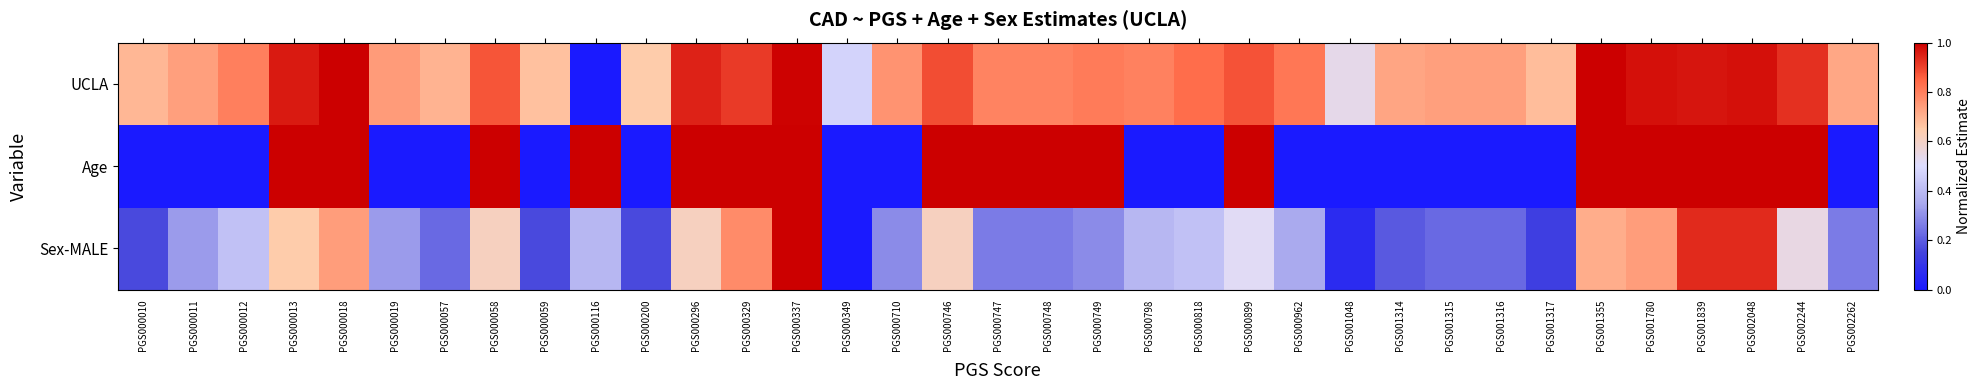

Reading right to left, transcribe all the data shown in this chart.

UCLA: PGS002262=0.7	PGS002244=0.9	PGS002048=1.0	PGS001839=1.0	PGS001780=1.0	PGS001355=1.0	PGS001317=0.7	PGS001316=0.7	PGS001315=0.7	PGS001314=0.7	PGS001048=0.5	PGS000962=0.8	PGS000899=0.9	PGS000818=0.8	PGS000798=0.8	PGS000749=0.8	PGS000748=0.8	PGS000747=0.8	PGS000746=0.9	PGS000710=0.8	PGS000349=0.5	PGS000337=1.0	PGS000329=0.9	PGS000296=0.9	PGS000200=0.6	PGS000116=0.0	PGS000059=0.7	PGS000058=0.9	PGS000057=0.7	PGS000019=0.7	PGS000018=1.0	PGS000013=1.0	PGS000012=0.8	PGS000011=0.7	PGS000010=0.7
Age: PGS002262=0.0	PGS002244=1.0	PGS002048=1.0	PGS001839=1.0	PGS001780=1.0	PGS001355=1.0	PGS001317=0.0	PGS001316=0.0	PGS001315=0.0	PGS001314=0.0	PGS001048=0.0	PGS000962=0.0	PGS000899=1.0	PGS000818=0.0	PGS000798=0.0	PGS000749=1.0	PGS000748=1.0	PGS000747=1.0	PGS000746=1.0	PGS000710=0.0	PGS000349=0.0	PGS000337=1.0	PGS000329=1.0	PGS000296=1.0	PGS000200=0.0	PGS000116=1.0	PGS000059=0.0	PGS000058=1.0	PGS000057=0.0	PGS000019=0.0	PGS000018=1.0	PGS000013=1.0	PGS000012=0.0	PGS000011=0.0	PGS000010=0.0
Sex-MALE: PGS002262=0.3	PGS002244=0.5	PGS002048=0.9	PGS001839=0.9	PGS001780=0.7	PGS001355=0.7	PGS001317=0.1	PGS001316=0.2	PGS001315=0.2	PGS001314=0.2	PGS001048=0.1	PGS000962=0.4	PGS000899=0.5	PGS000818=0.4	PGS000798=0.4	PGS000749=0.3	PGS000748=0.3	PGS000747=0.3	PGS000746=0.6	PGS000710=0.3	PGS000349=0.0	PGS000337=1.0	PGS000329=0.8	PGS000296=0.6	PGS000200=0.2	PGS000116=0.4	PGS000059=0.2	PGS000058=0.6	PGS000057=0.2	PGS000019=0.3	PGS000018=0.7	PGS000013=0.6	PGS000012=0.4	PGS000011=0.3	PGS000010=0.2